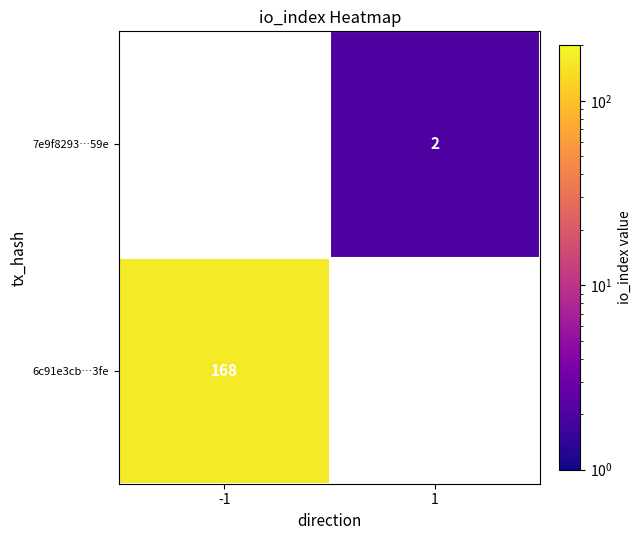

True or false: 6c91e3cb…3fe has a value of 44 at -1.

False